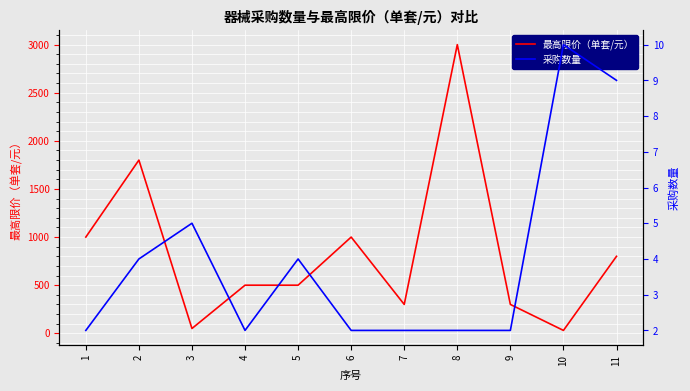

Which series changed the most between 5 and 10?

最高限价（单套/元）